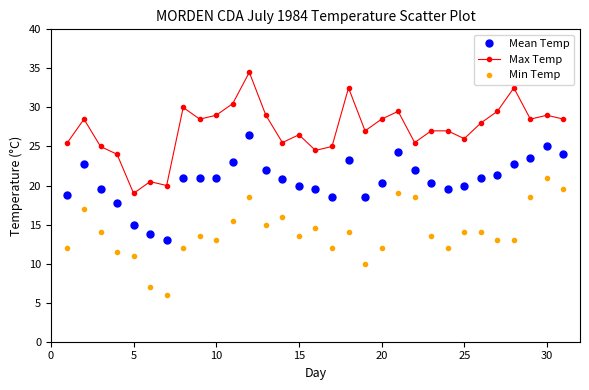

True or false: Mean Temp has more than 2 interior local peaks.

True